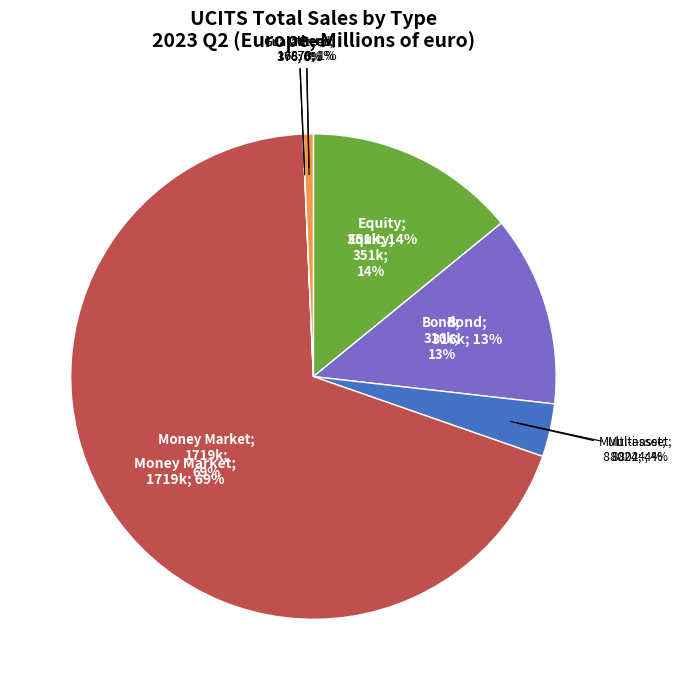

True or false: Money Market accounts for 58% of the total.

False